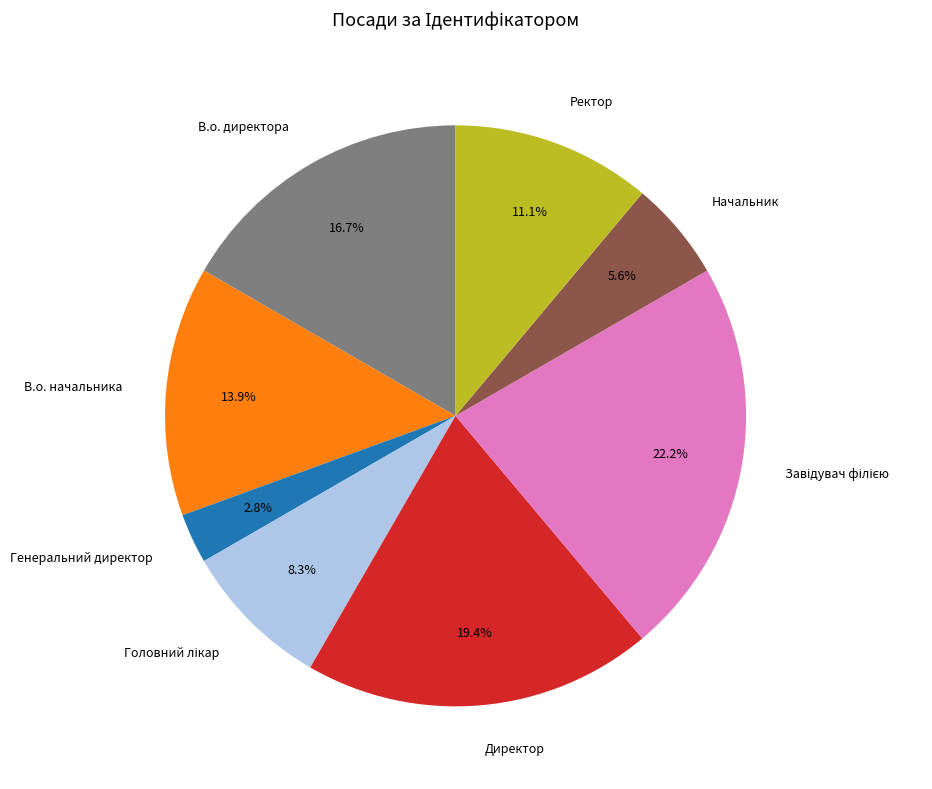

Is there a majority slice in this chart?

No